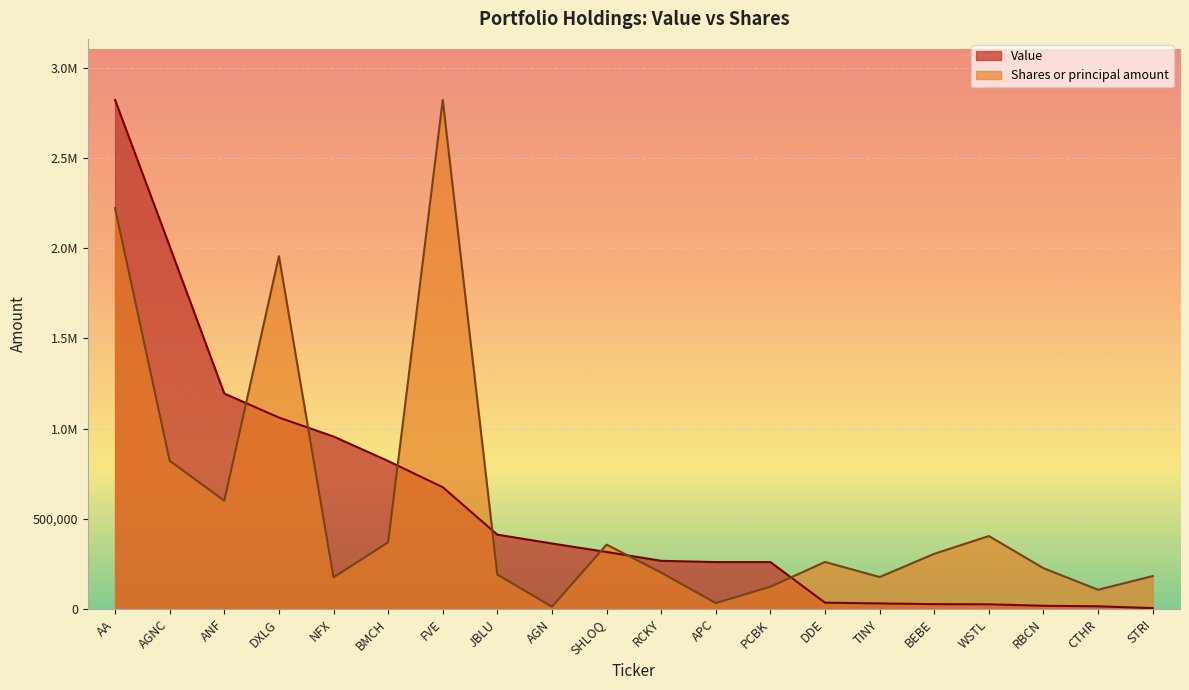

Rank the series by their maximum value, from lowest to highest.

Value, Shares or principal amount